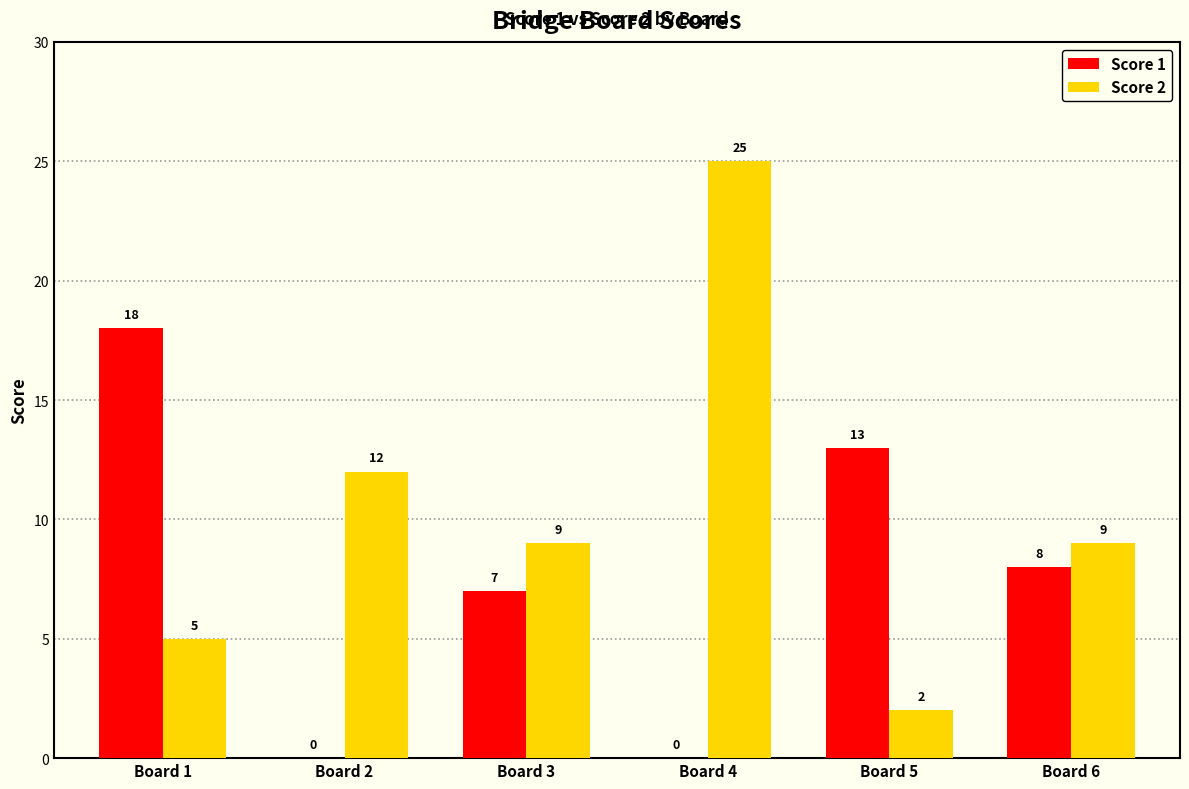

At which category is the sum across all series the highest?

Board 4